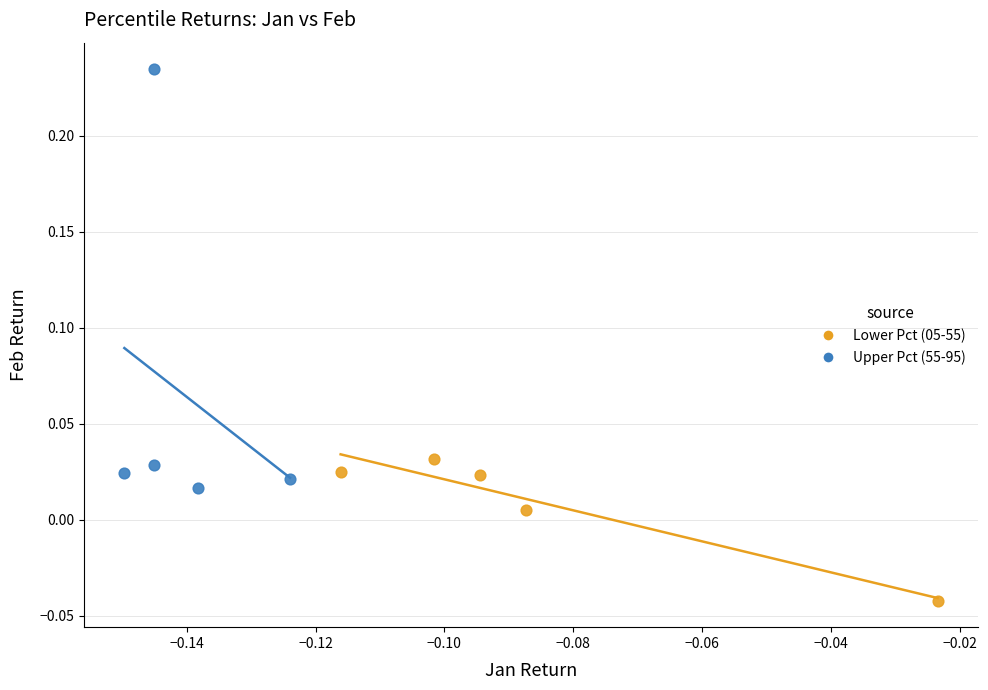

Which series reaches the minimum Y coordinate?

Lower Pct (05-55)